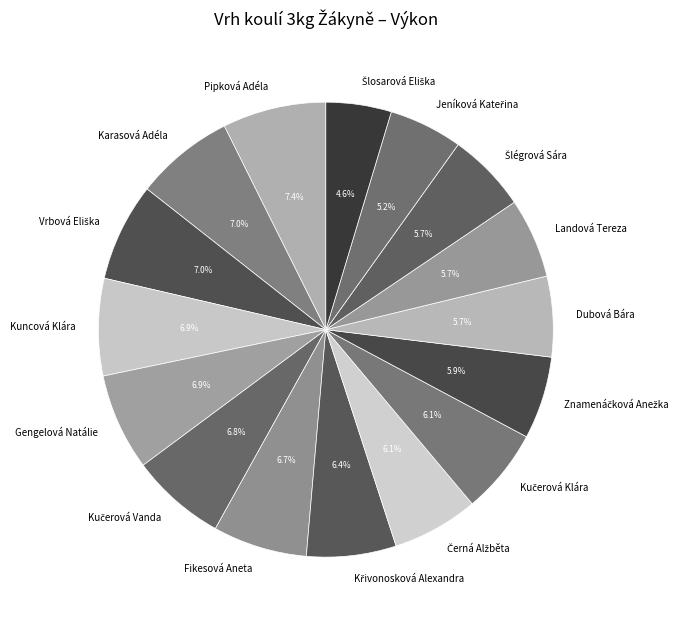

Is there a majority slice in this chart?

No